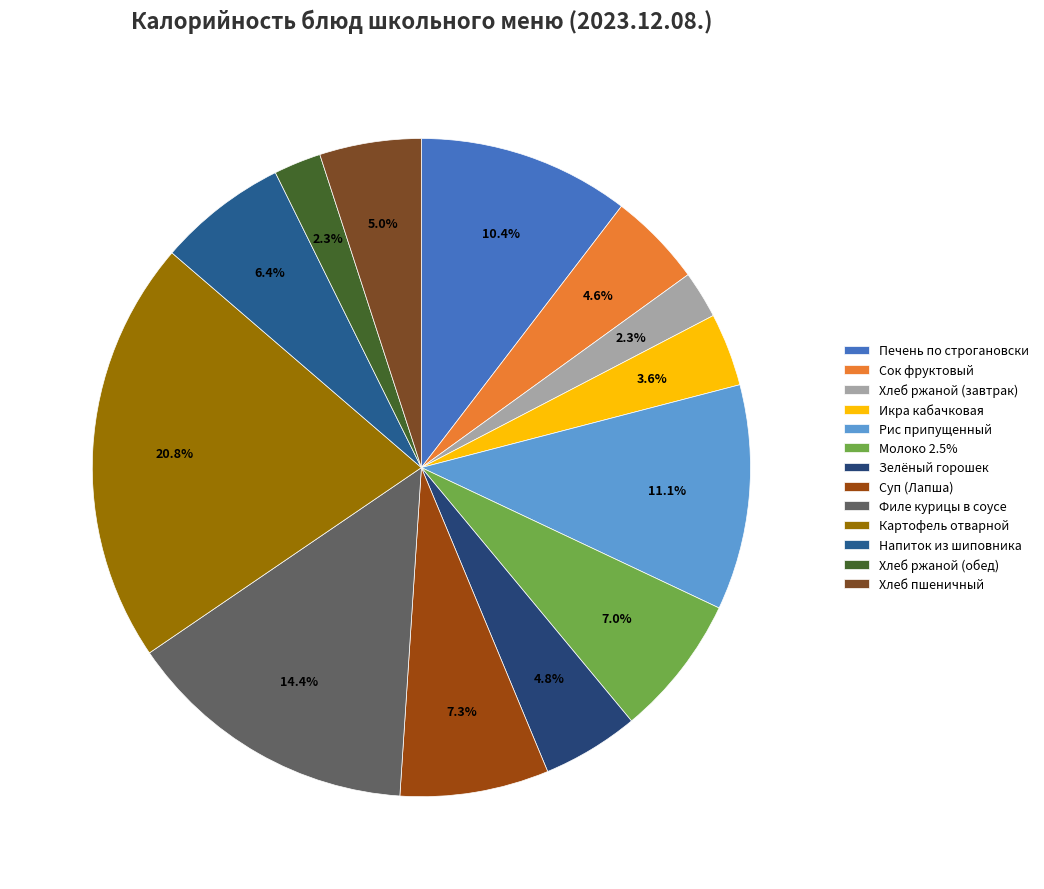

Rank the categories by value from highest to lowest.

Картофель отварной, Филе курицы в соусе, Рис припущенный, Печень по строгановски, Суп (Лапша), Молоко 2.5%, Напиток из шиповника, Хлеб пшеничный, Зелёный горошек, Сок фруктовый, Икра кабачковая, Хлеб ржаной (завтрак), Хлеб ржаной (обед)